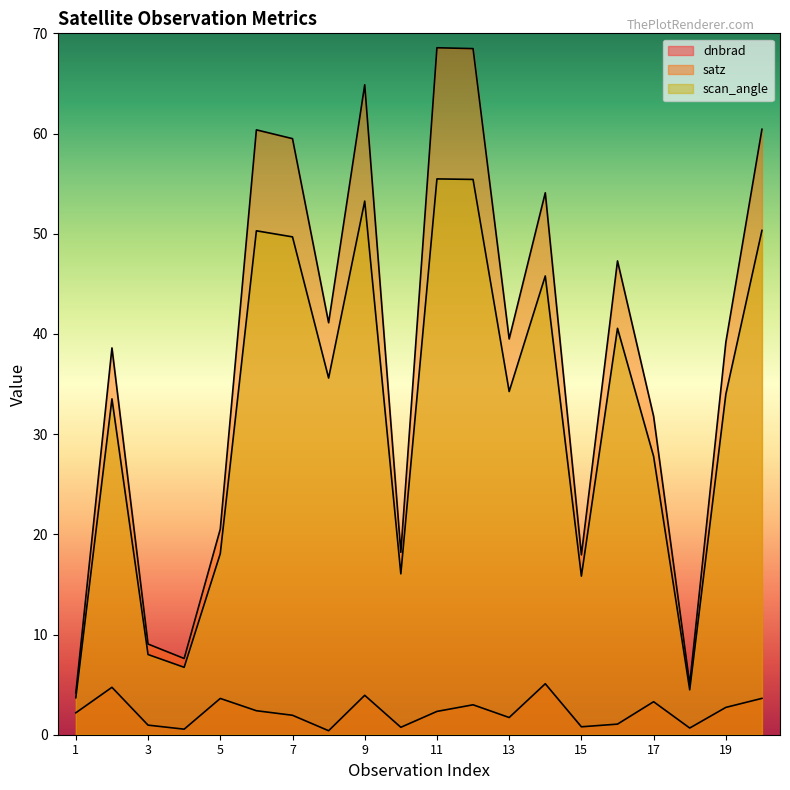

Which label corresponds to the largest value in the chart?

11